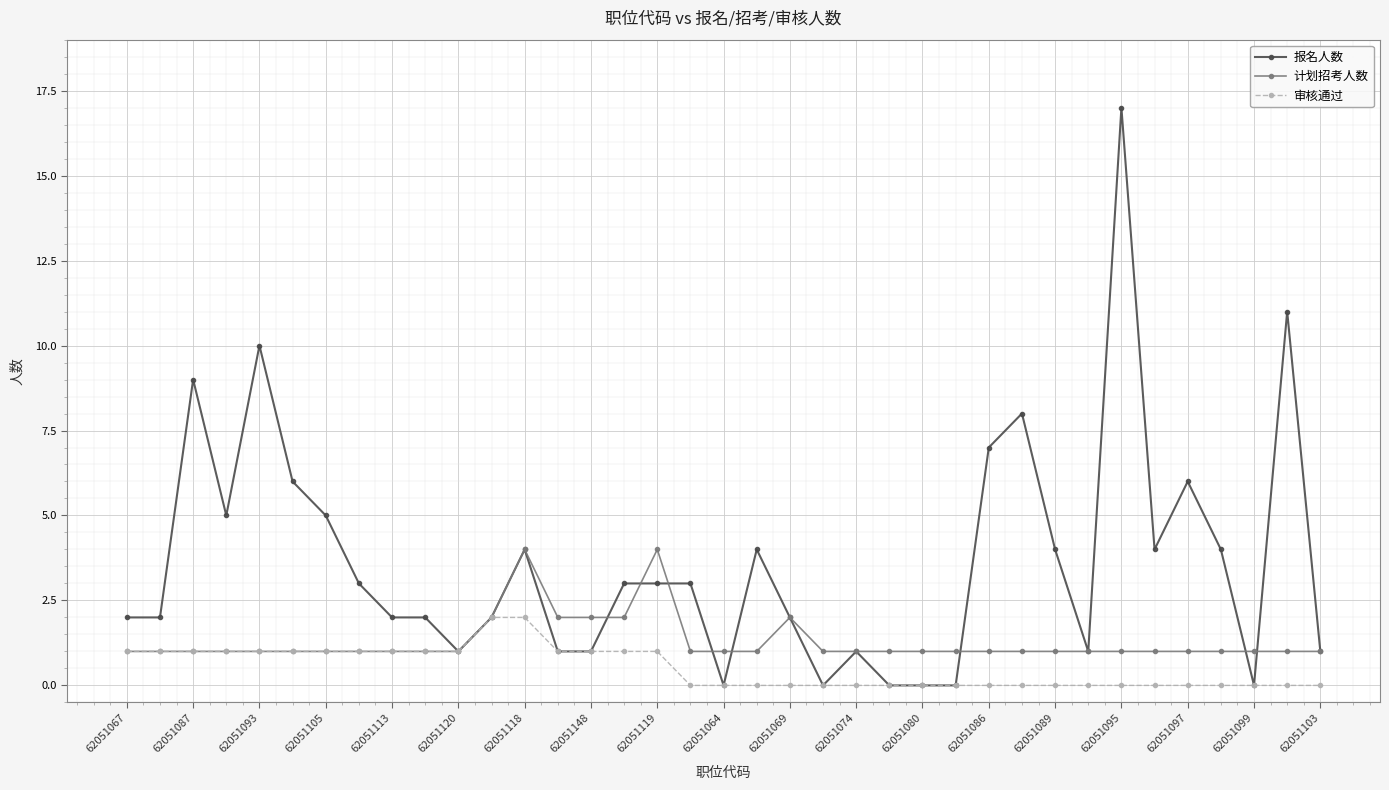

What is the value of the 审核通过 point at the 11th from the left?

1